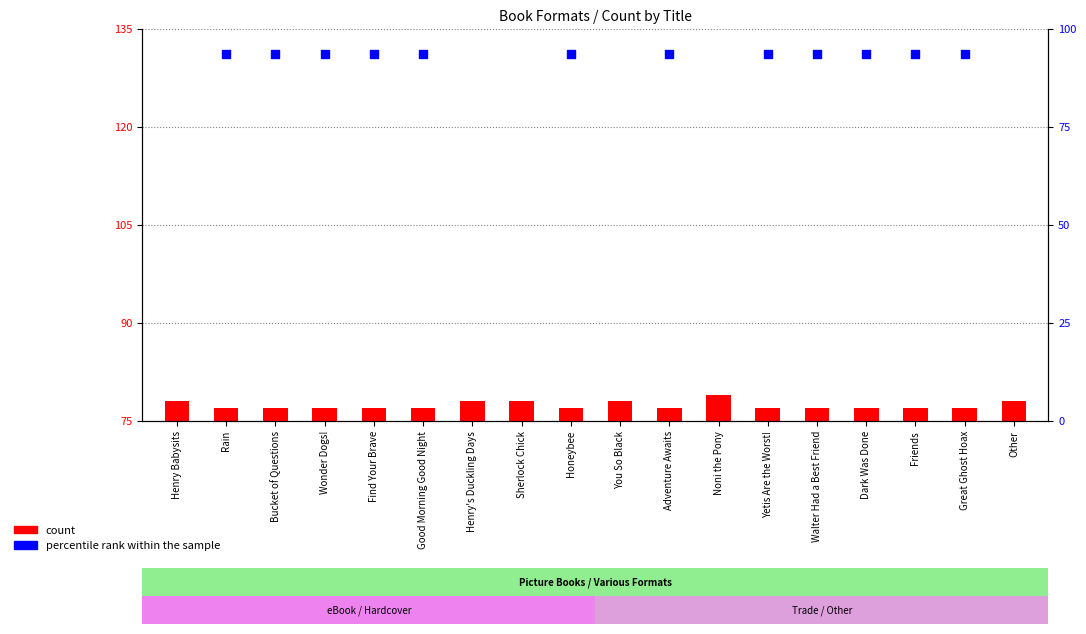

Which series reaches the minimum Y coordinate?

count